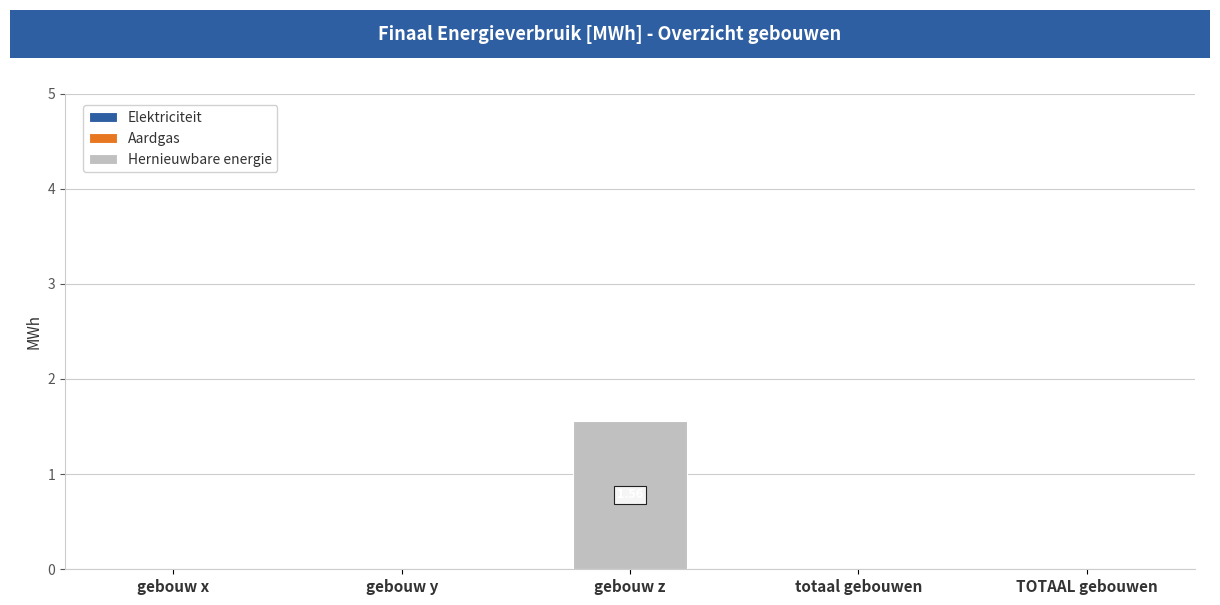

How many distinct data groups are displayed?

1